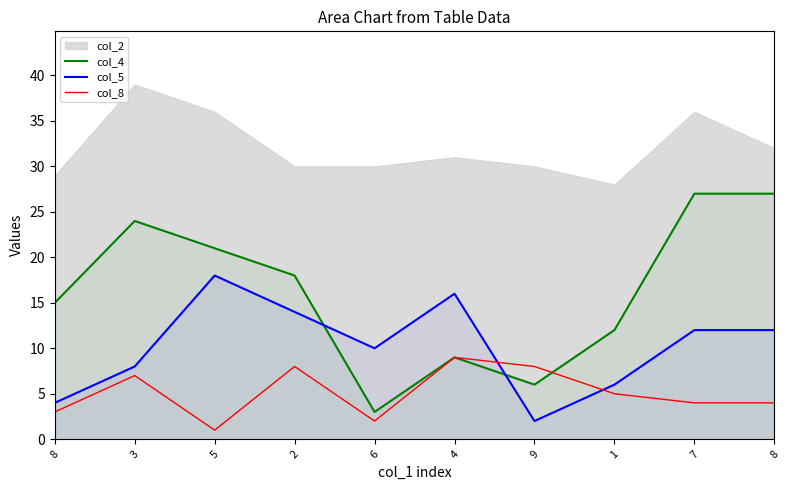

At which label does col_4 first exceed 18?

3